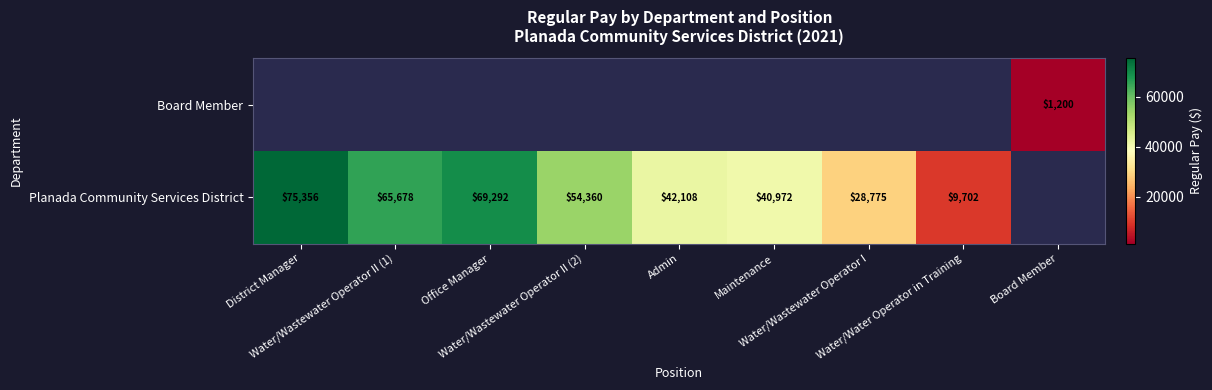

How many values in the Planada Community Services District series are below 54360?

4